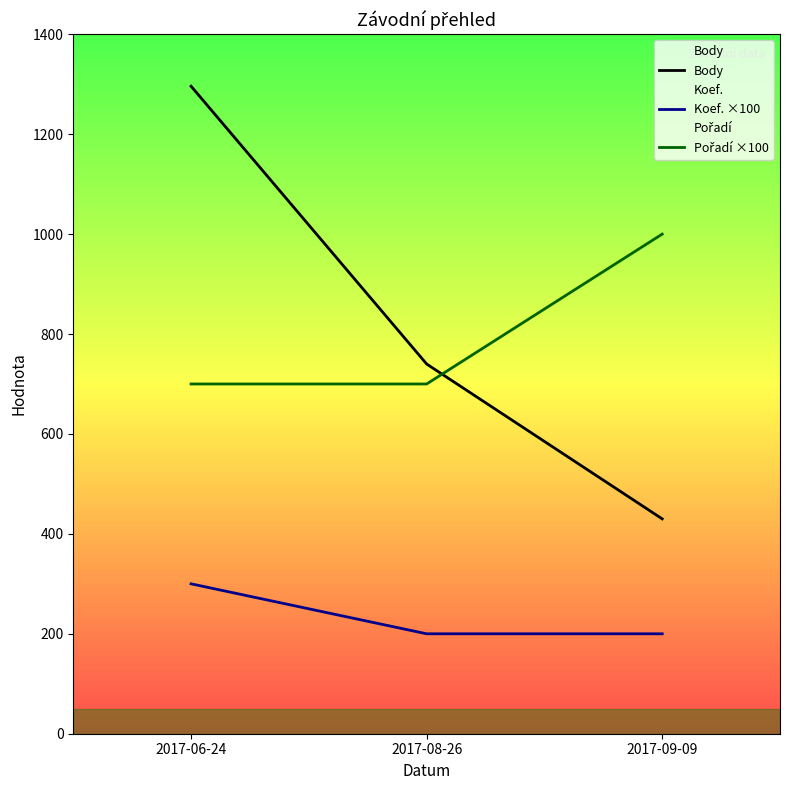

What is the value of the Body point at the 1st from the left?

1296